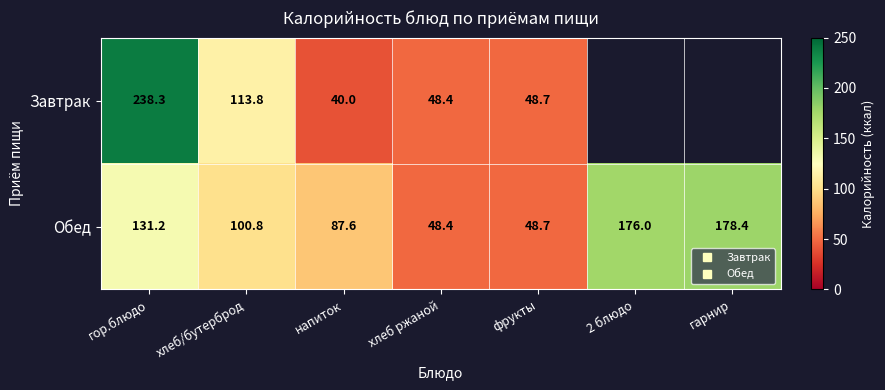

What is the greatest value displayed?

238.3